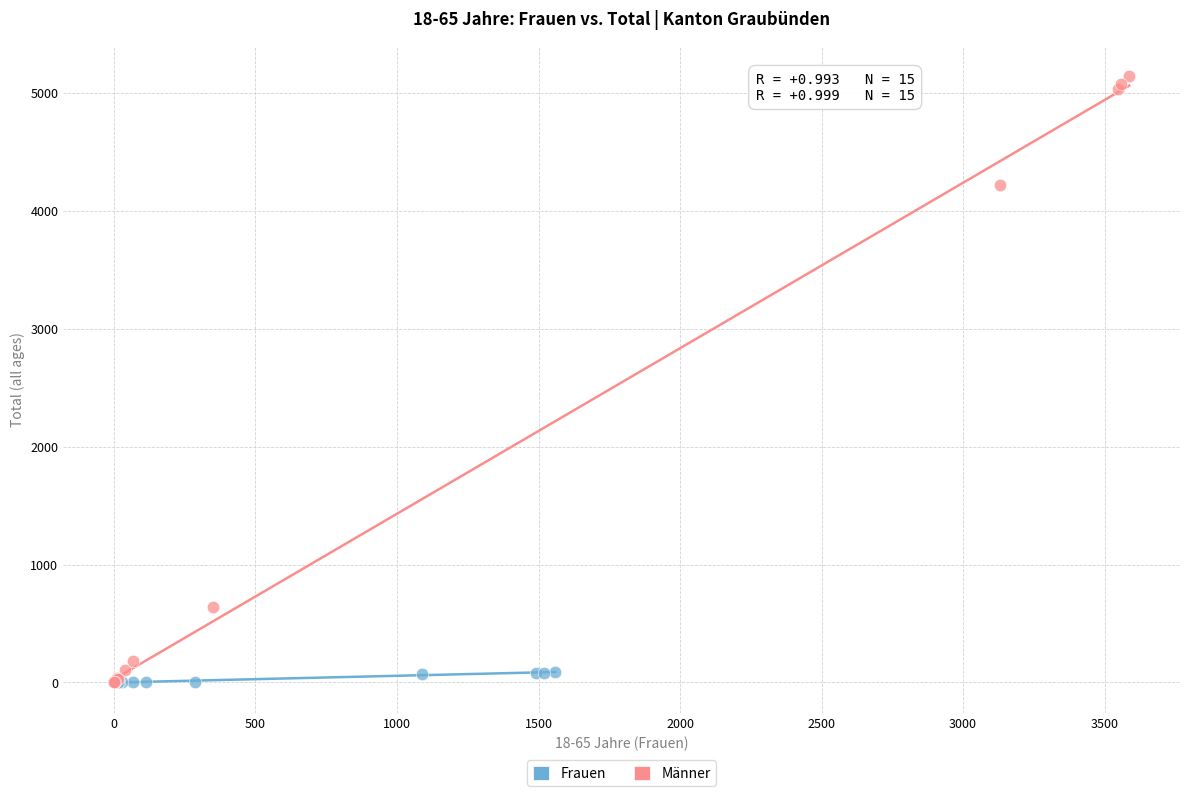

Which series has the widest spread of Y values?

Männer